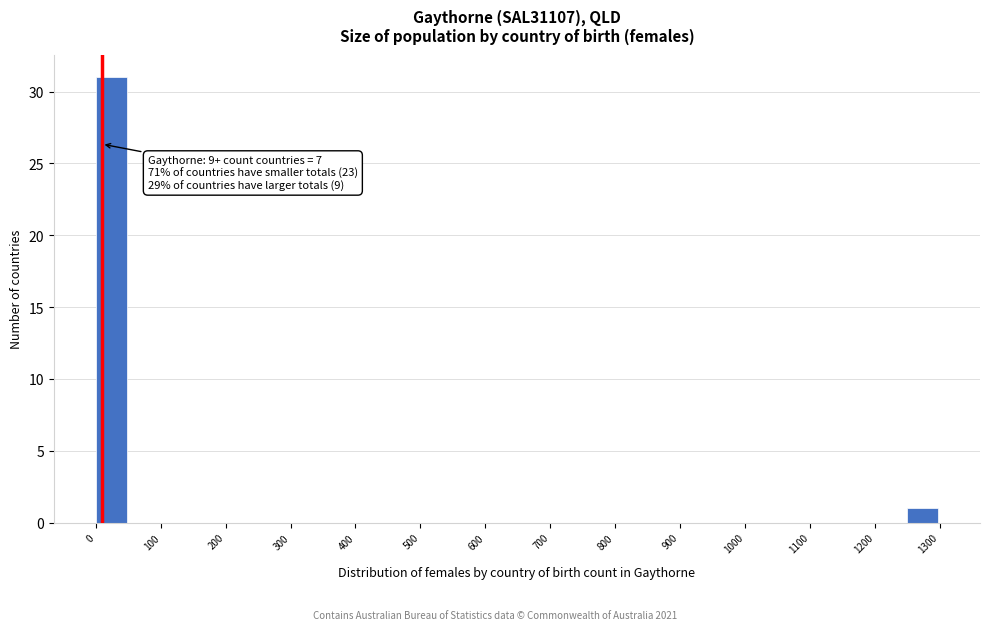

Which range on the x-axis has the tallest bar?

0 to 50